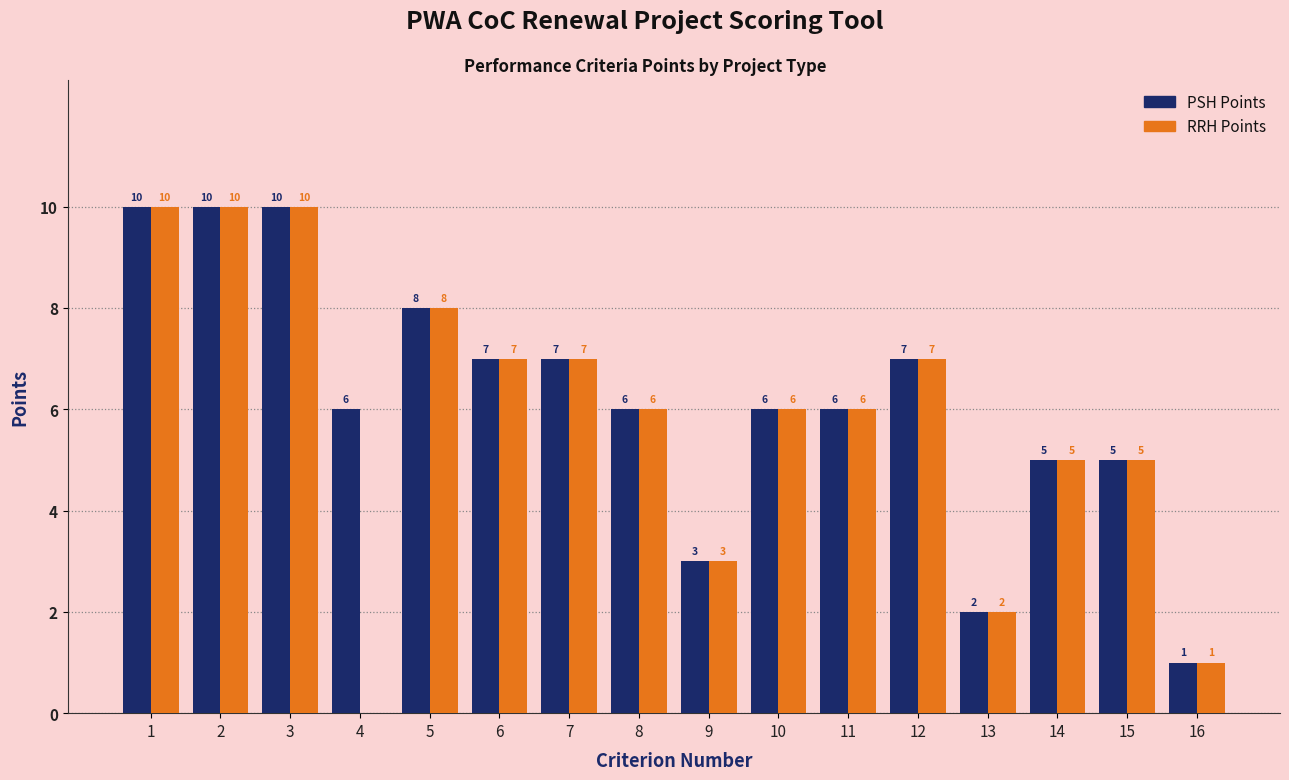

Is the value of PSH Points at 12 greater than the value of RRH Points at 14?

Yes